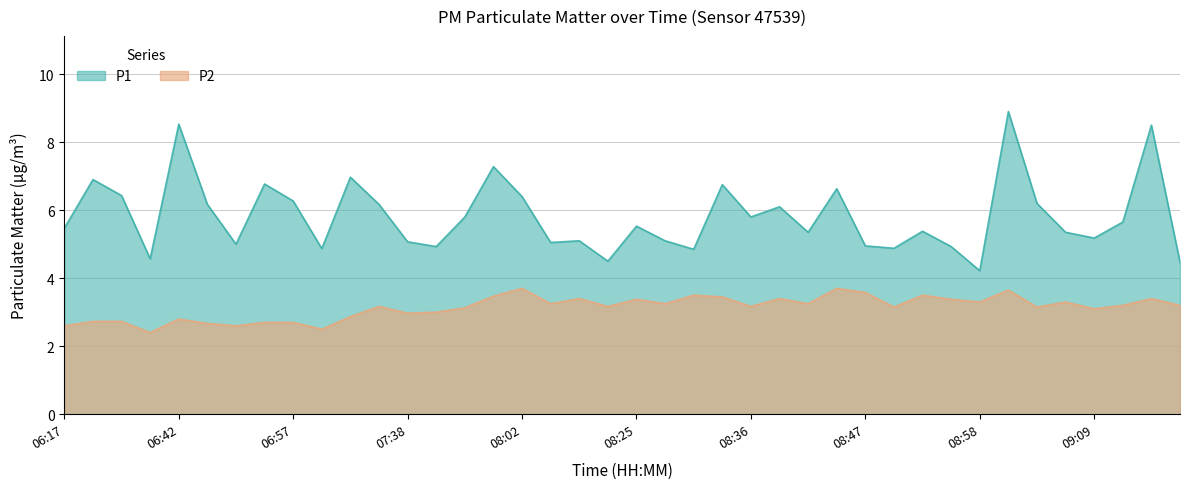

What is the value of the P1 point at the 31st from the left?

5.4